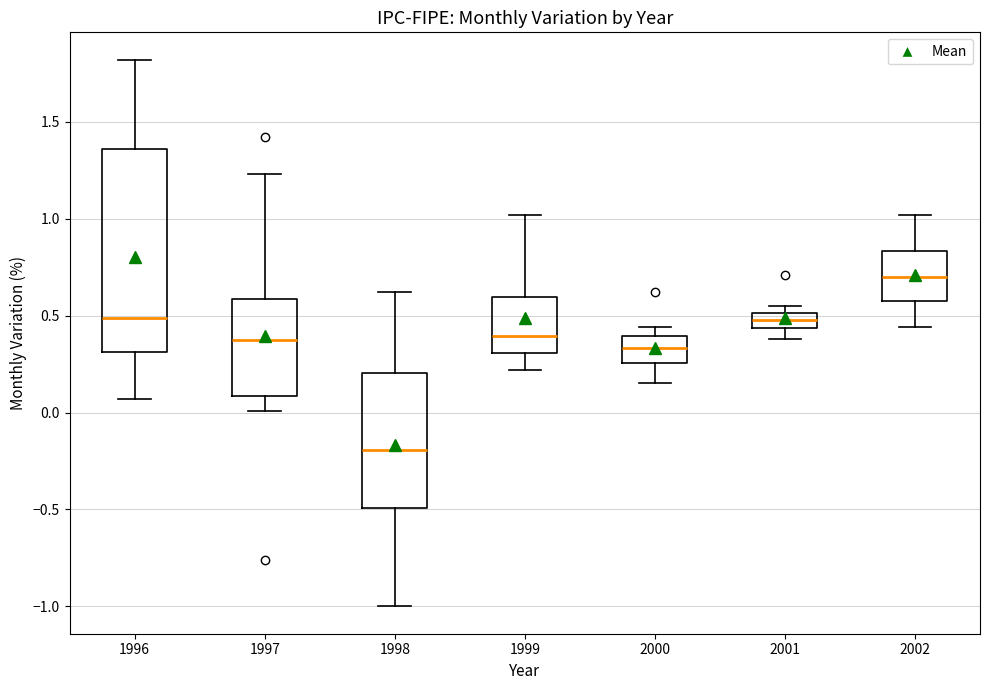

Which box's median line is the lowest?

1998